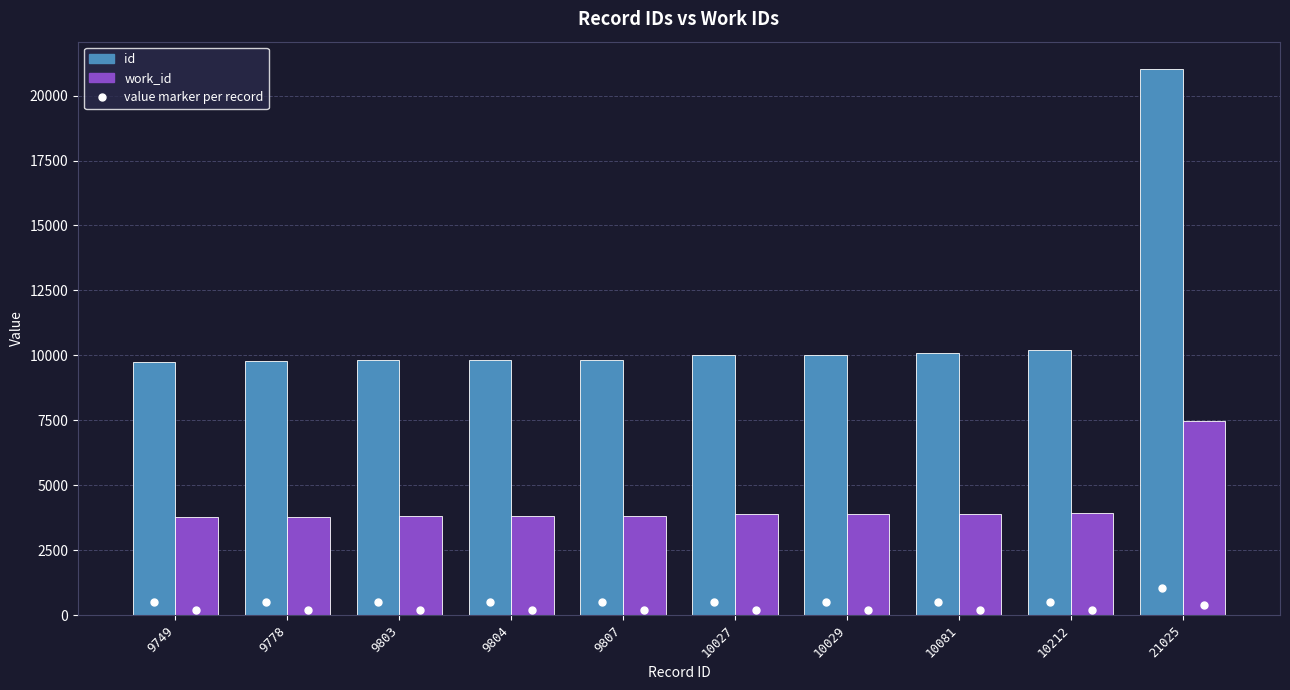

Which series has the largest total across all categories?

id